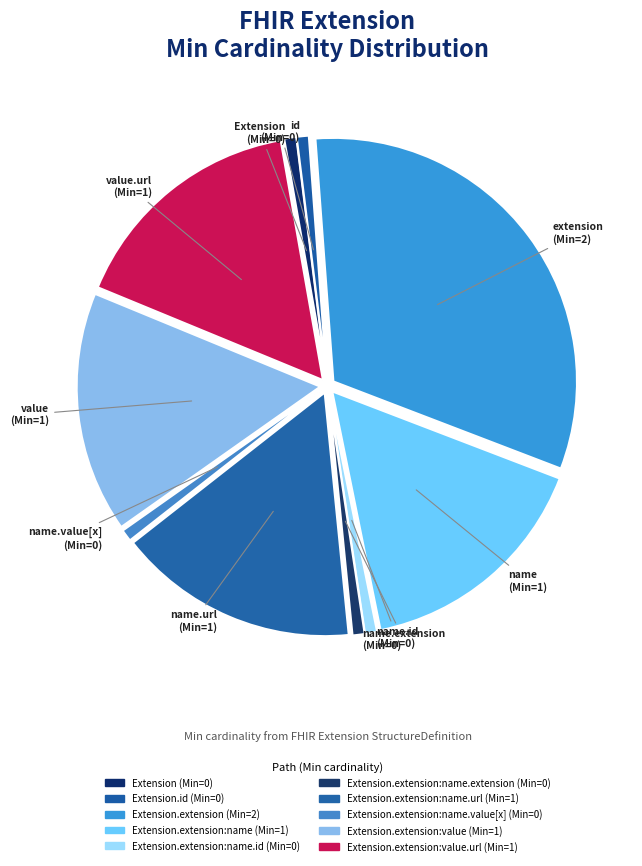

How many segments does this pie chart have?

10